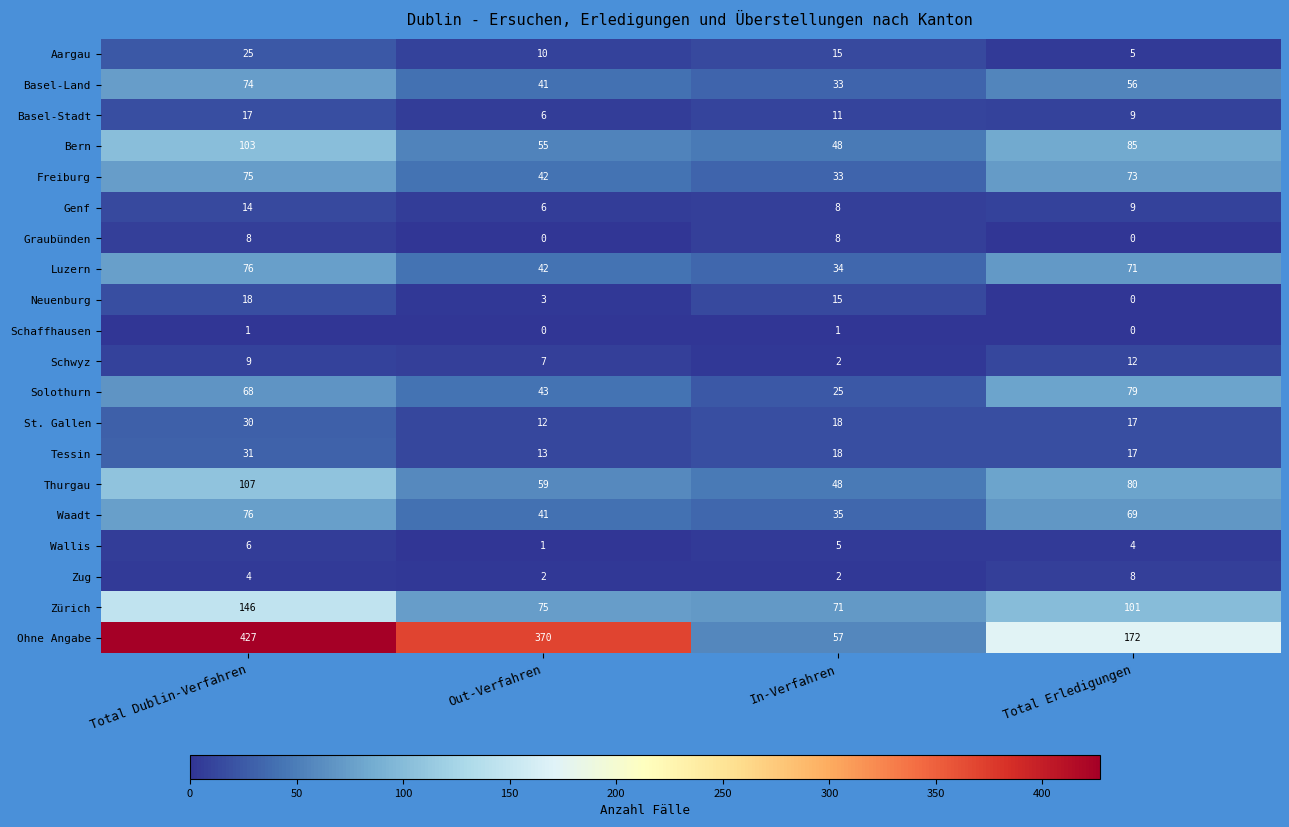

Which series has the widest spread of values?

Ohne Angabe